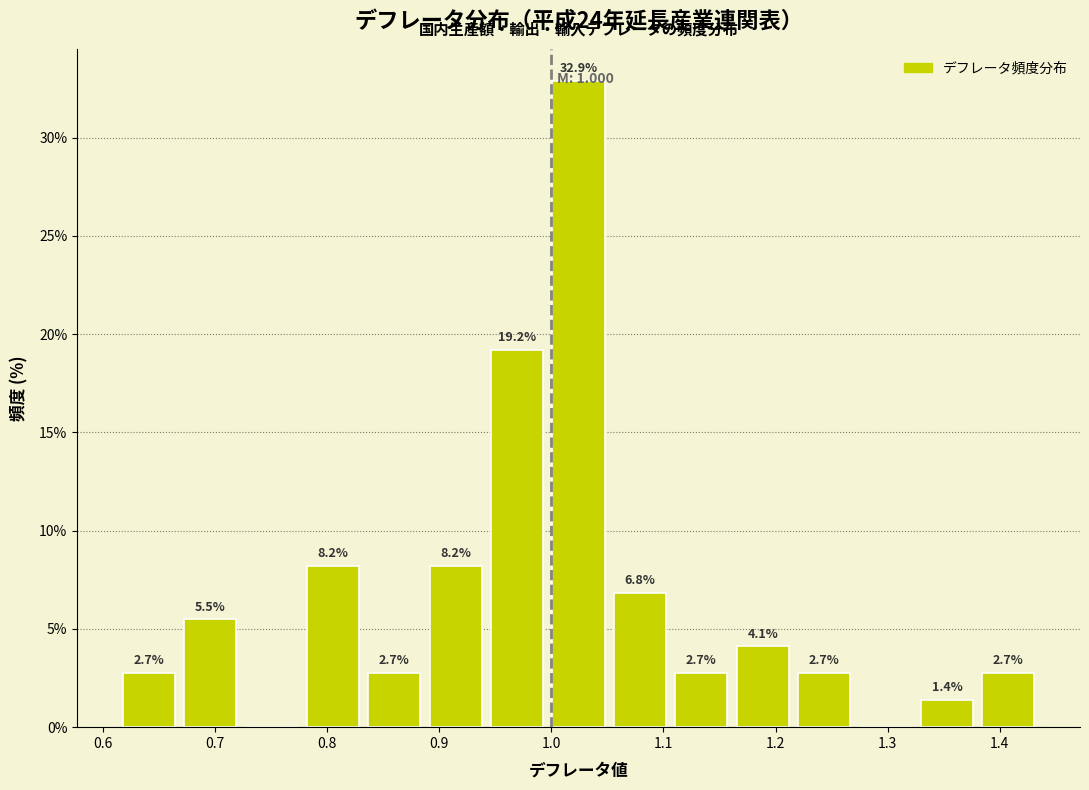

Over which range of the x-axis is the bar tallest?

1.00 to 1.05